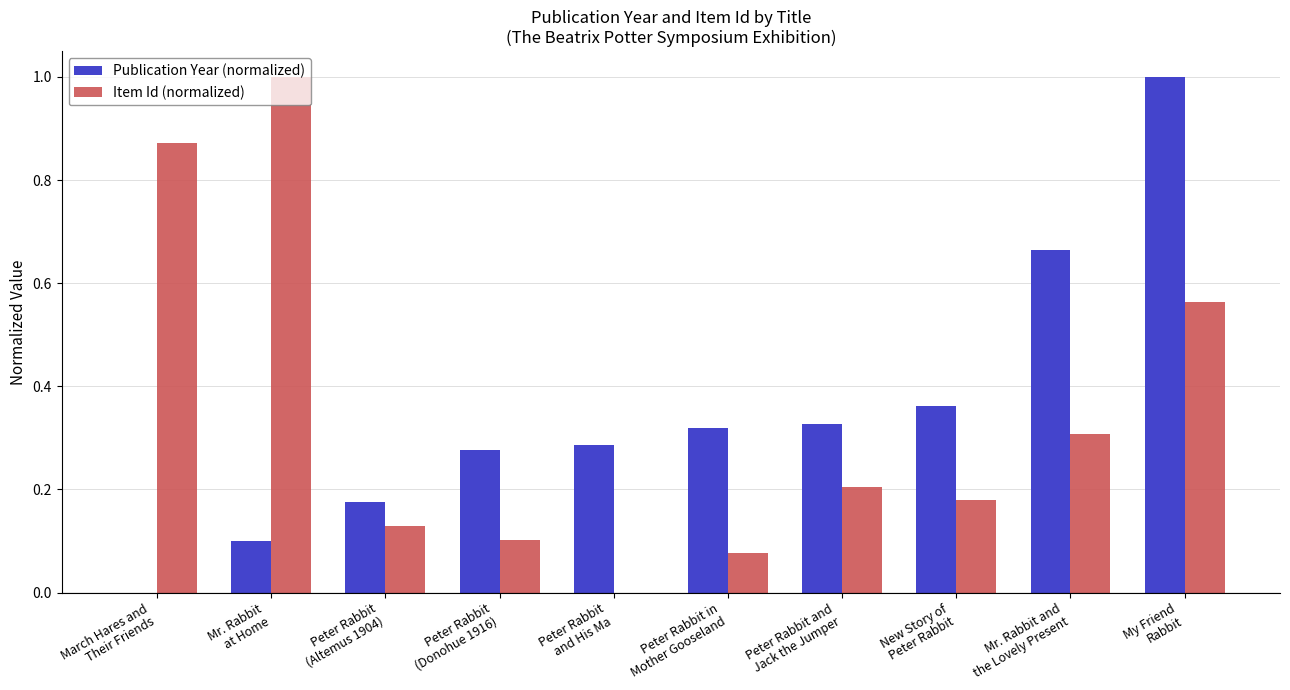

What is the maximum value for Item Id (normalized)?

1.0